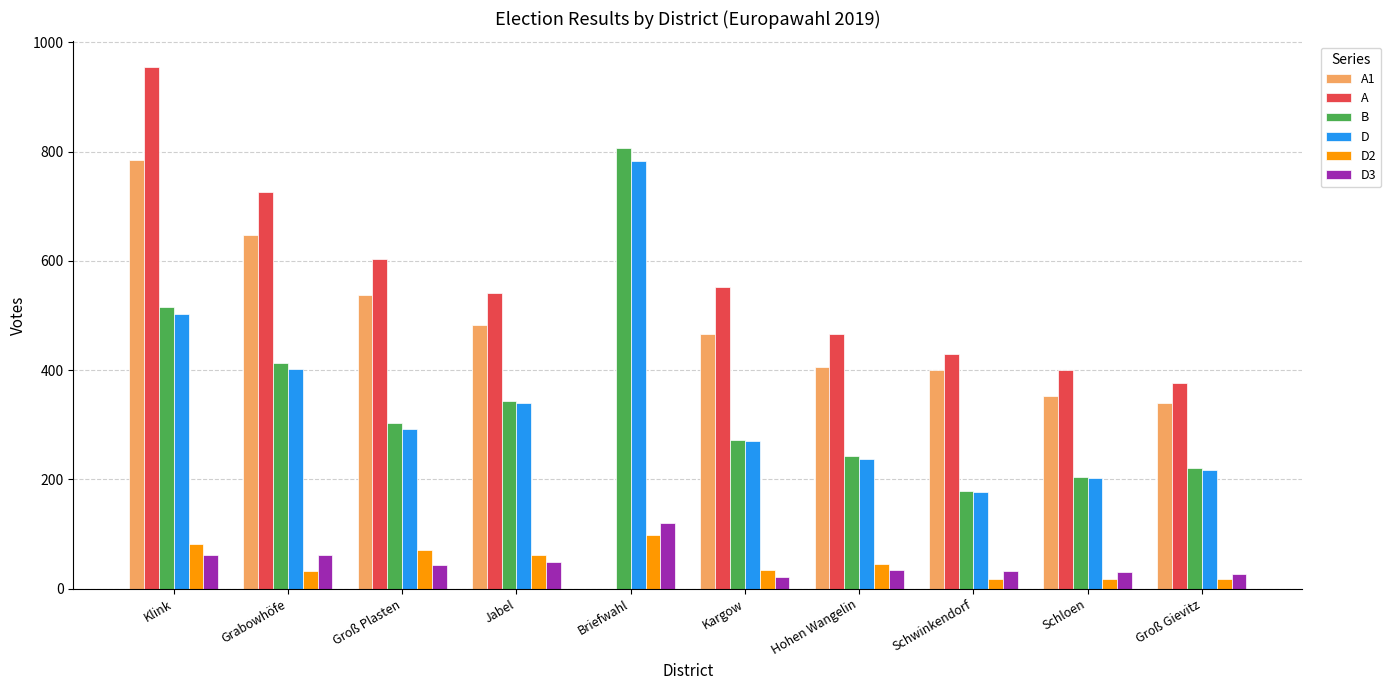

Which category has the highest value across all series?

Klink